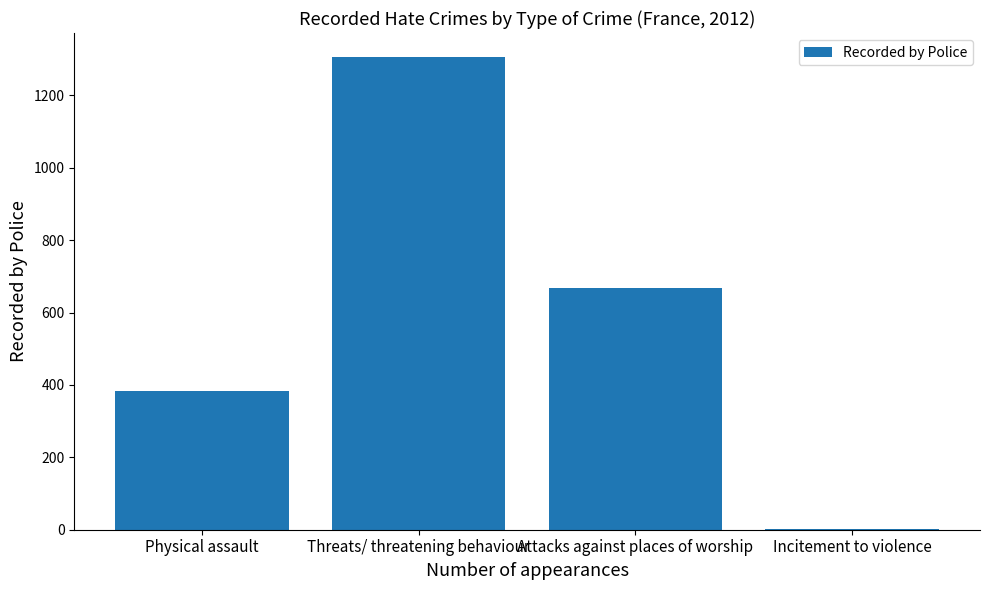

True or false: the data shows 667 at Attacks against places of worship.

True